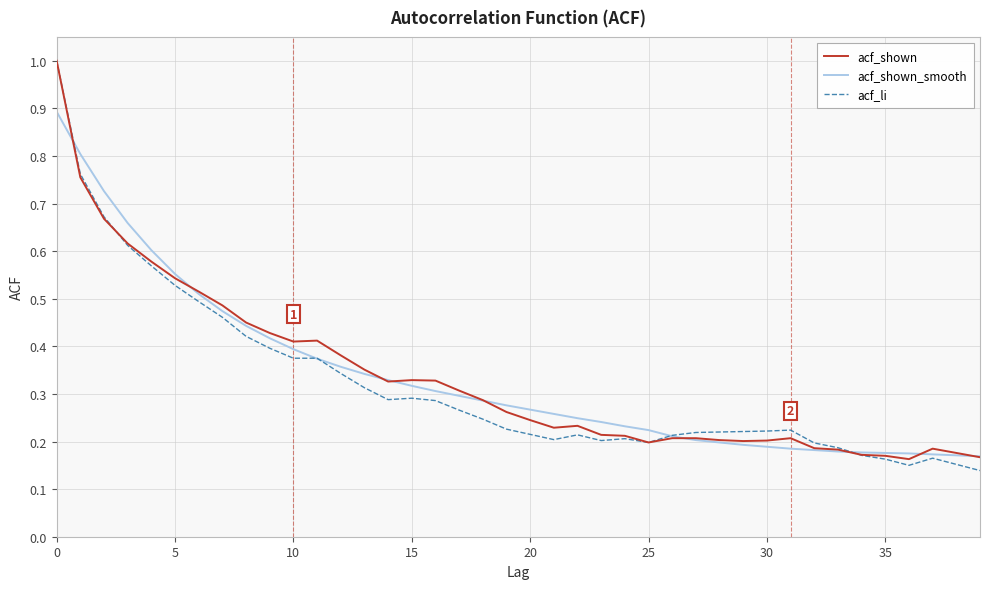

What is the sum of all acf_li values?

12.8